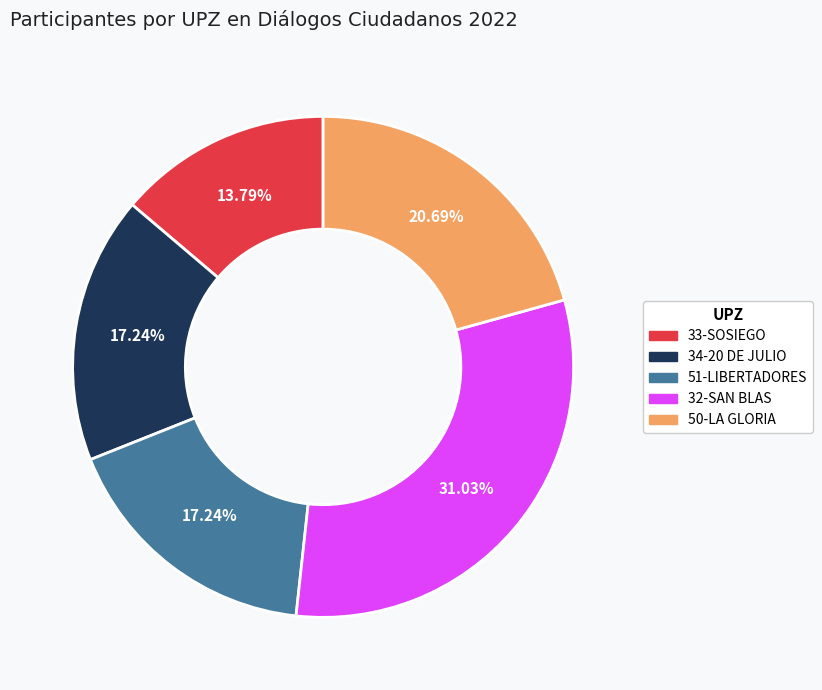

Which category has the biggest portion of the pie?

32-SAN BLAS